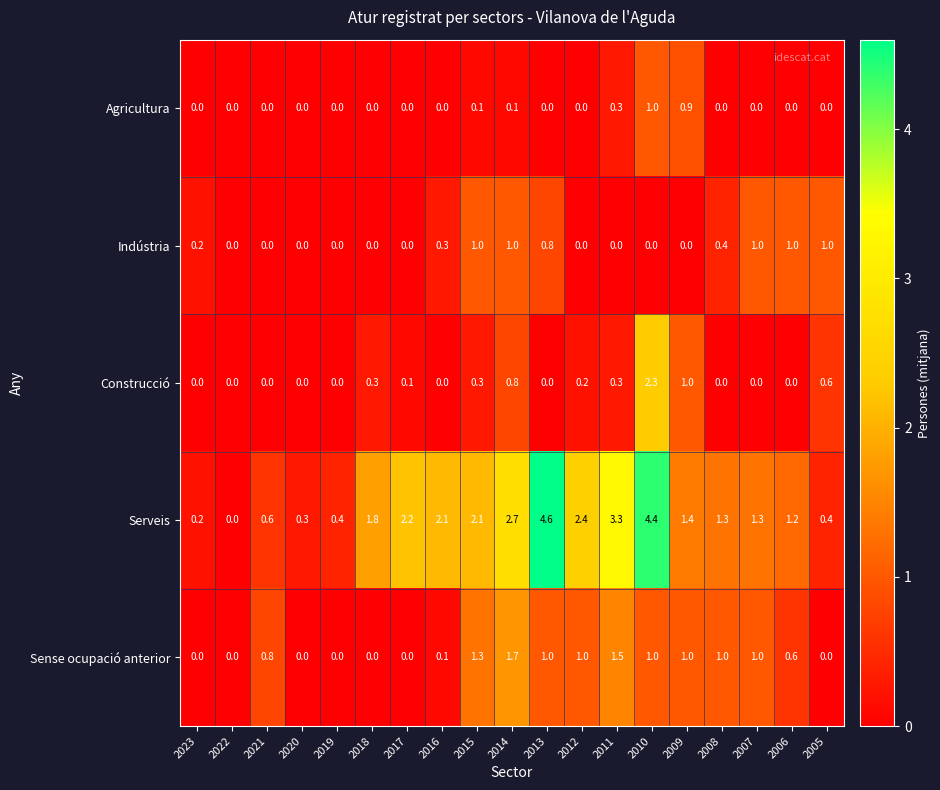

At which label does Sense ocupació anterior reach its peak?

2014